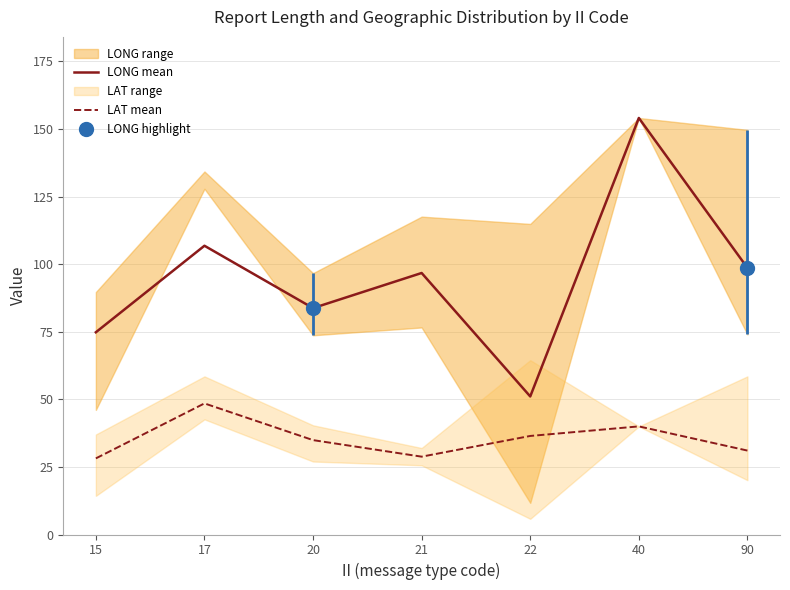

How many lines are shown in the chart?

2